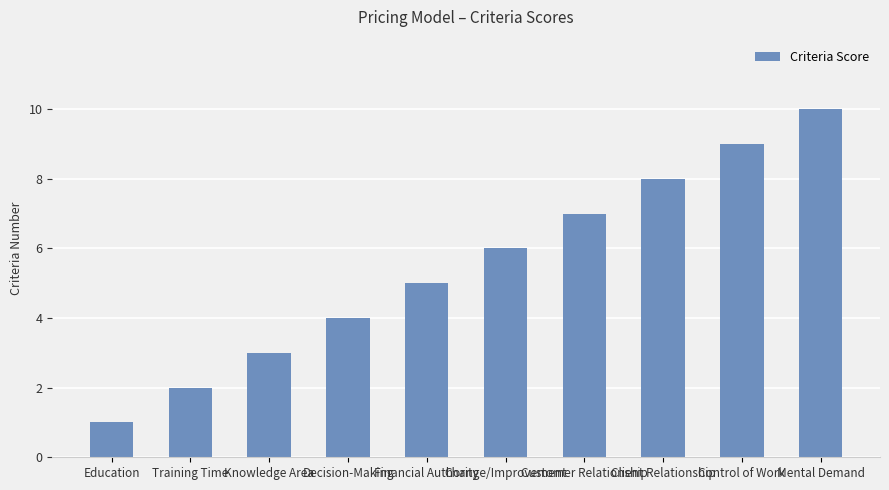

Reading right to left, list all the values displayed in this chart.

Mental Demand=10	Control of Work=9	Client Relationship=8	Customer Relationship=7	Change/Improvement=6	Financial Authority=5	Decision-Making=4	Knowledge Area=3	Training Time=2	Education=1